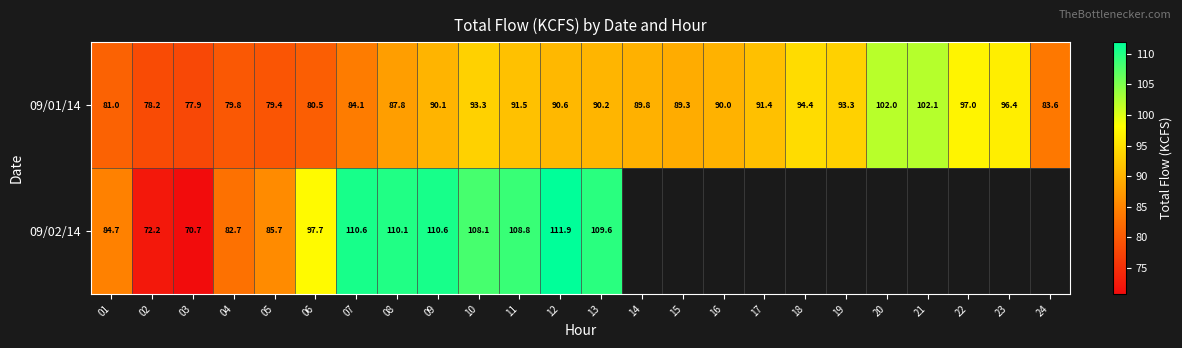

How many values in the 09/01/14 series are below 90?

11